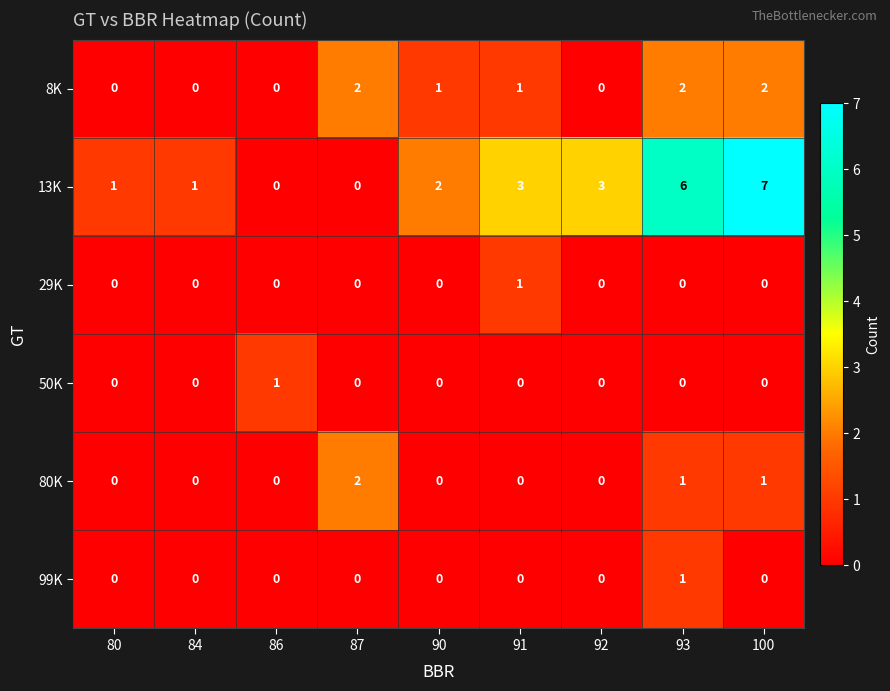

What is the average value of the 13K series?

3